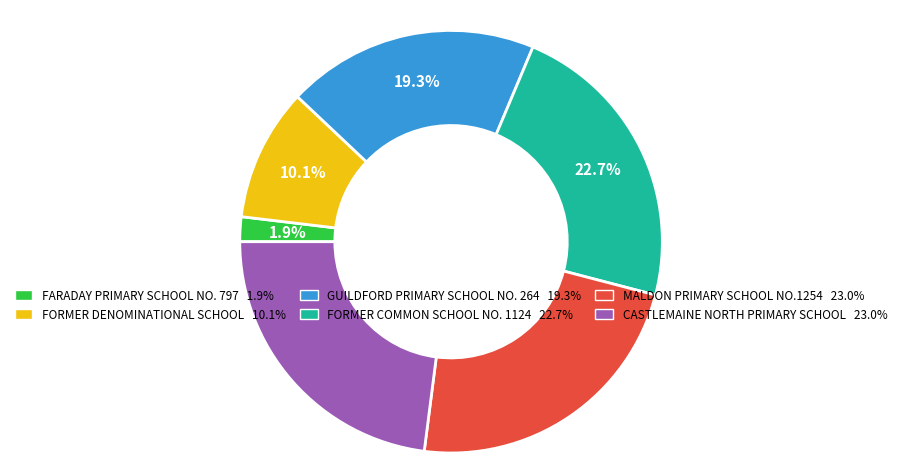

True or false: FARADAY PRIMARY SCHOOL NO. 797 accounts for 2% of the total.

True